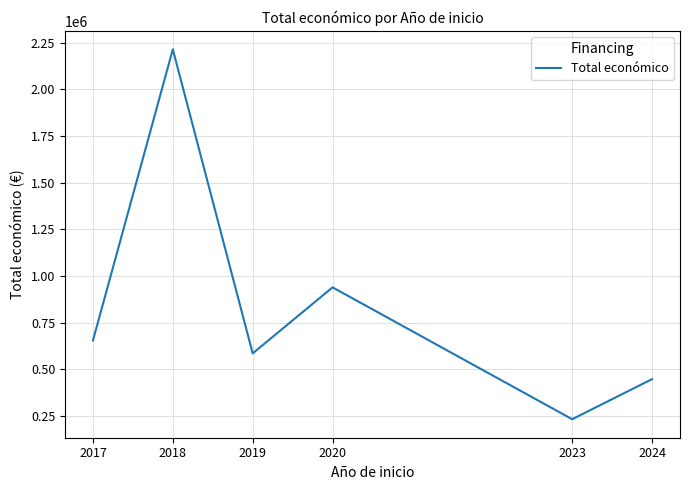

What is the ratio of the value at 2024 to the value at 2018?

0.2